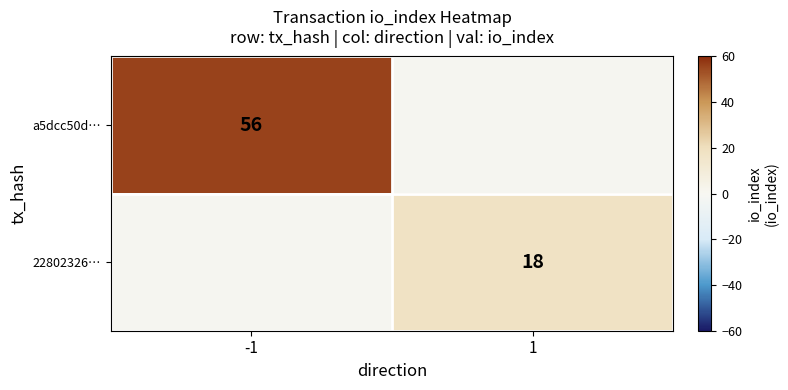

Count the number of data series in this chart.

2